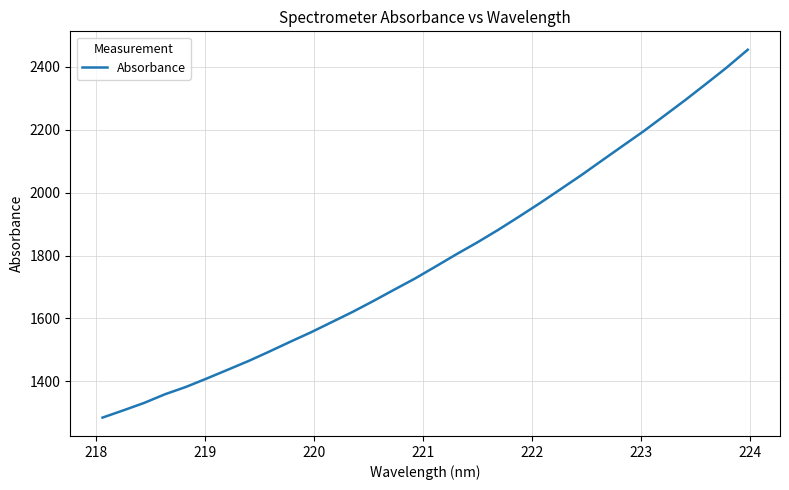

What is the maximum value shown in the chart?

2454.7